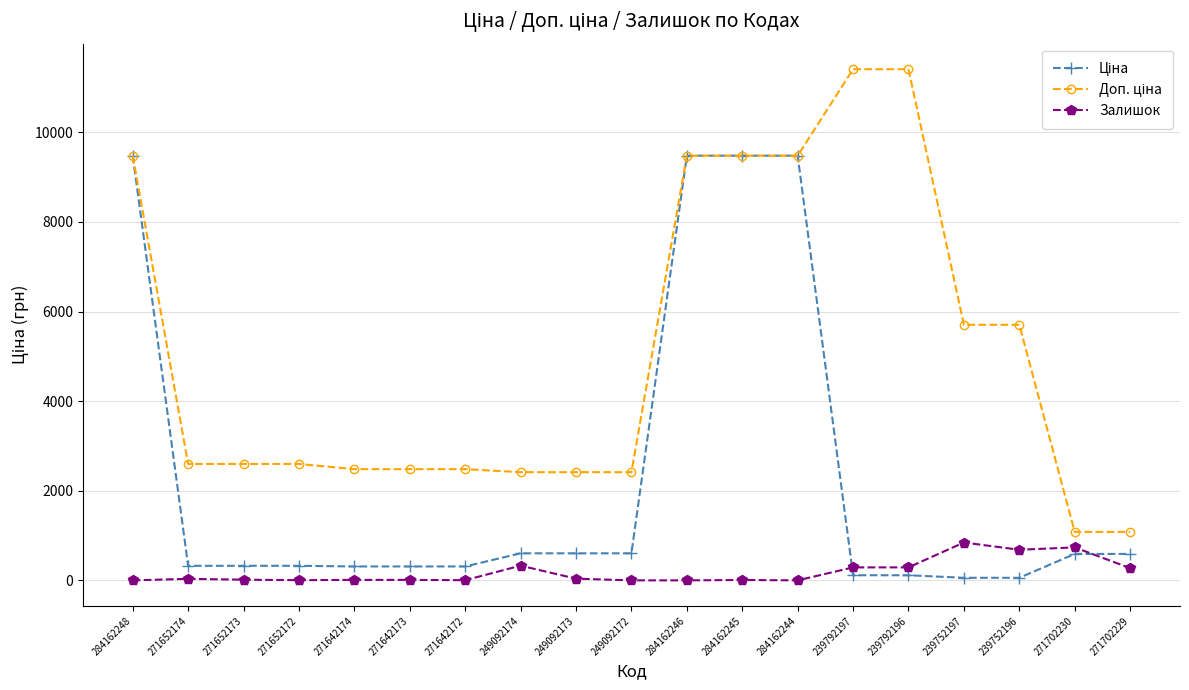

At how many categories does at least one series exceed 4303?

8